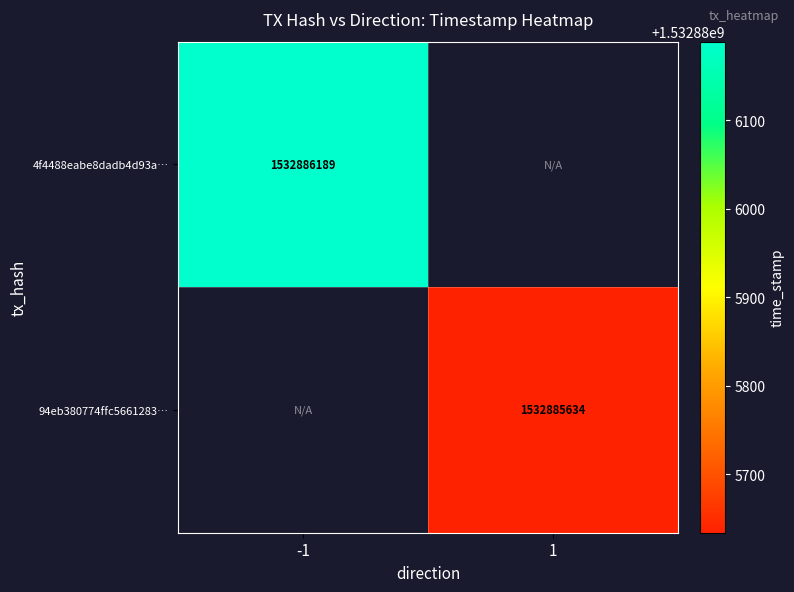

Count the number of data series in this chart.

2